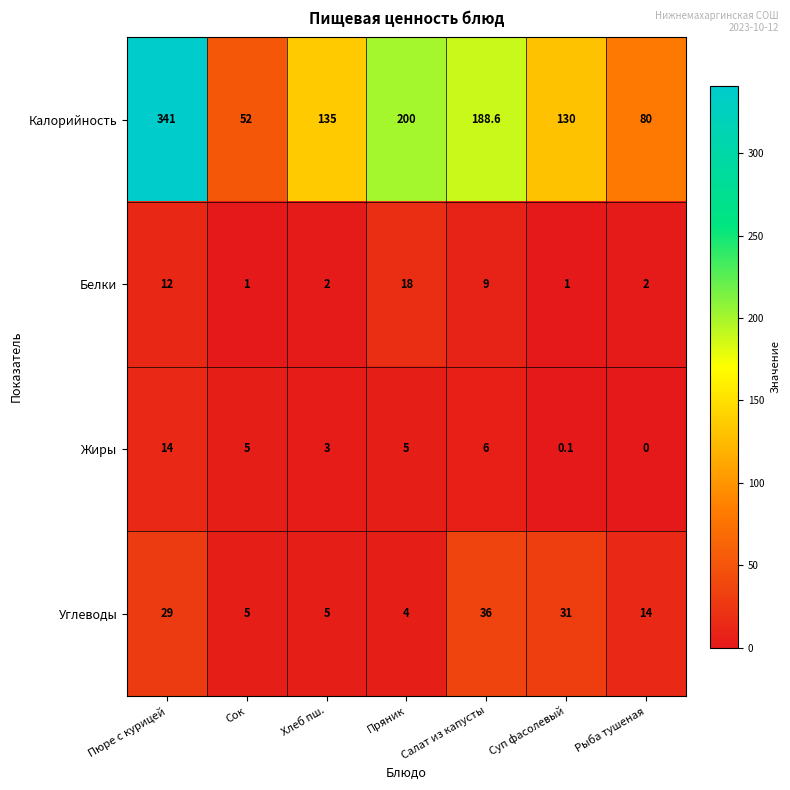

The value of Жиры at Салат из капусты is 1.5. True or false?

False